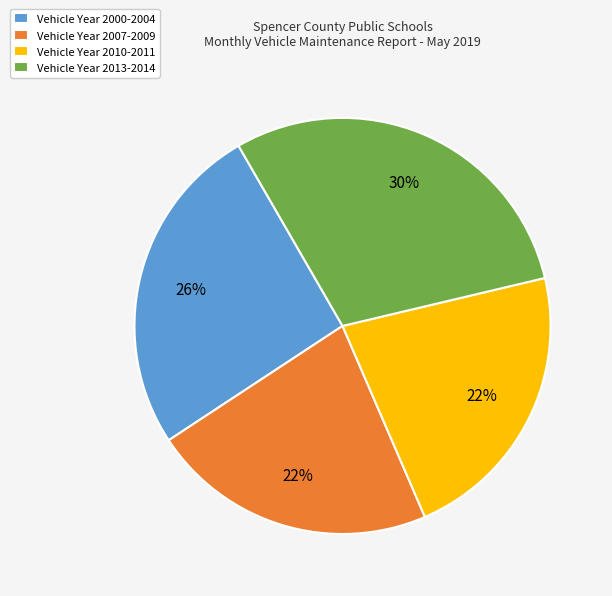

Is the sum of Vehicle Year 2000-2004 and Vehicle Year 2013-2014 greater than half?

Yes